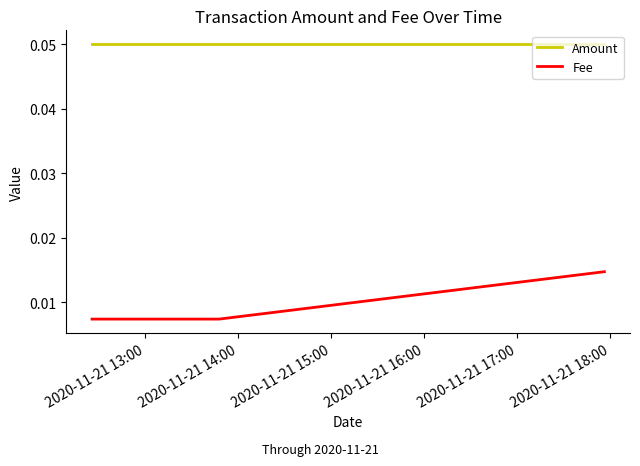

How many distinct data groups are displayed?

2